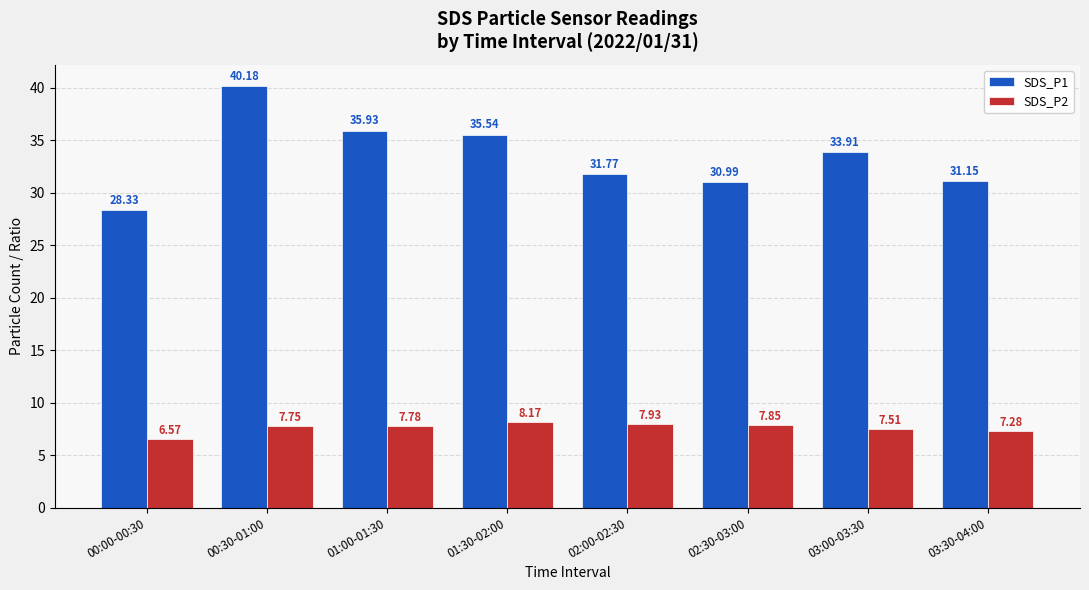

How many series are shown in this chart?

2